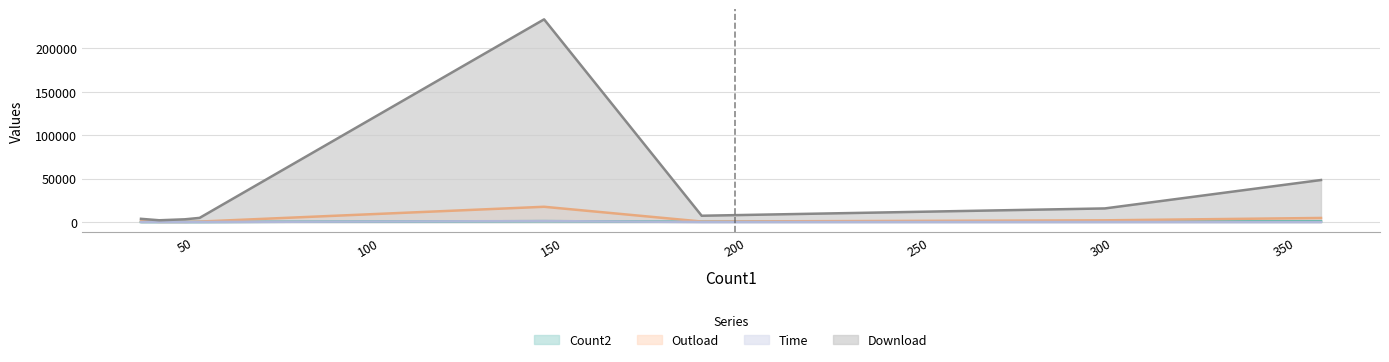

What is the difference between the maximum and minimum values in the Time series?

1086